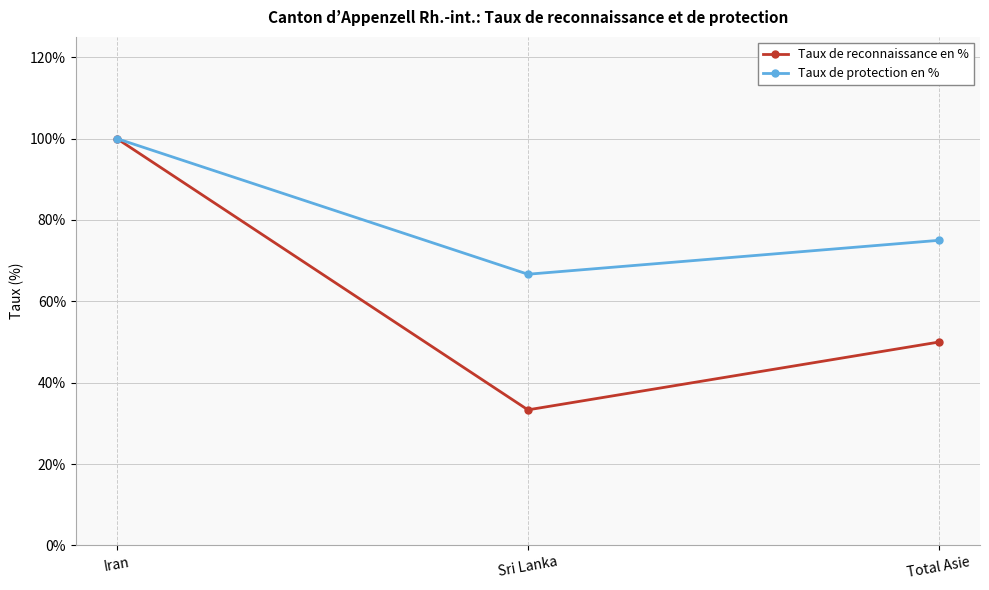

At which label is Taux de reconnaissance en % closest to 0?

Sri Lanka